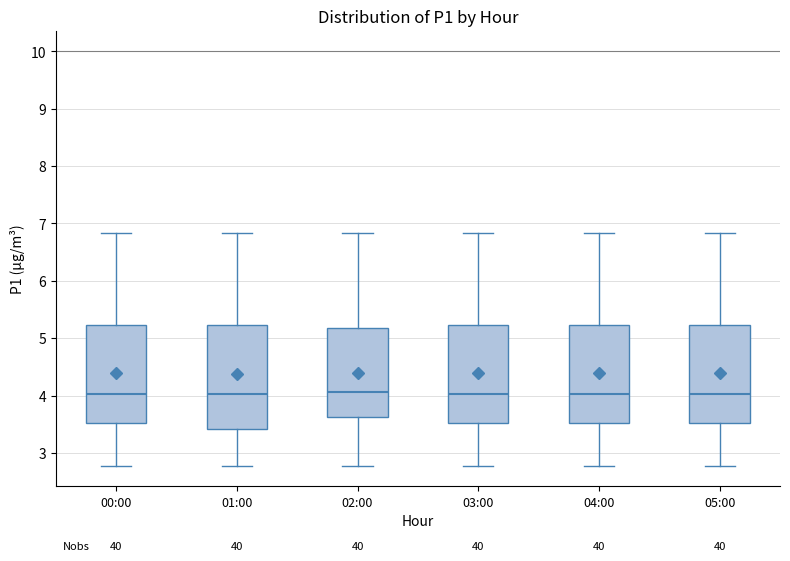

Reading left to right, transcribe this box plot: for each box, give where its median line is, the range the box spans, and where its two whiskers end, as read against the y-axis. The values are not printed on the chart, so give them approximately, as read against the axis.

00:00: median 4.0, box 3.5 to 5.2, whiskers 2.8 to 6.8
01:00: median 4.0, box 3.4 to 5.2, whiskers 2.8 to 6.8
02:00: median 4.1, box 3.6 to 5.2, whiskers 2.8 to 6.8
03:00: median 4.0, box 3.5 to 5.2, whiskers 2.8 to 6.8
04:00: median 4.0, box 3.5 to 5.2, whiskers 2.8 to 6.8
05:00: median 4.0, box 3.5 to 5.2, whiskers 2.8 to 6.8